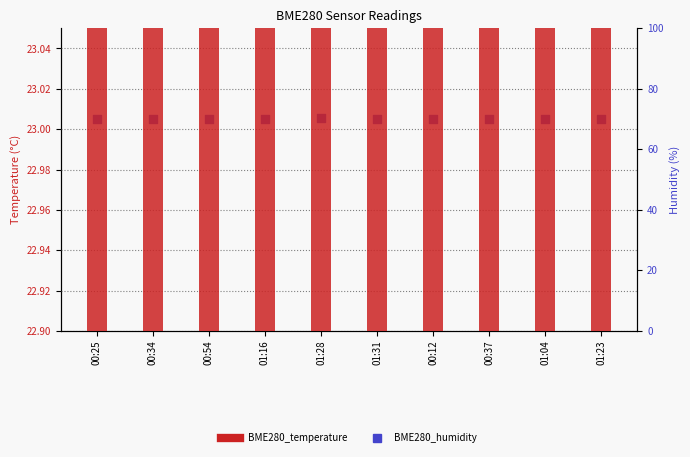

What are all the series names shown in the legend?

BME280_temperature, BME280_humidity